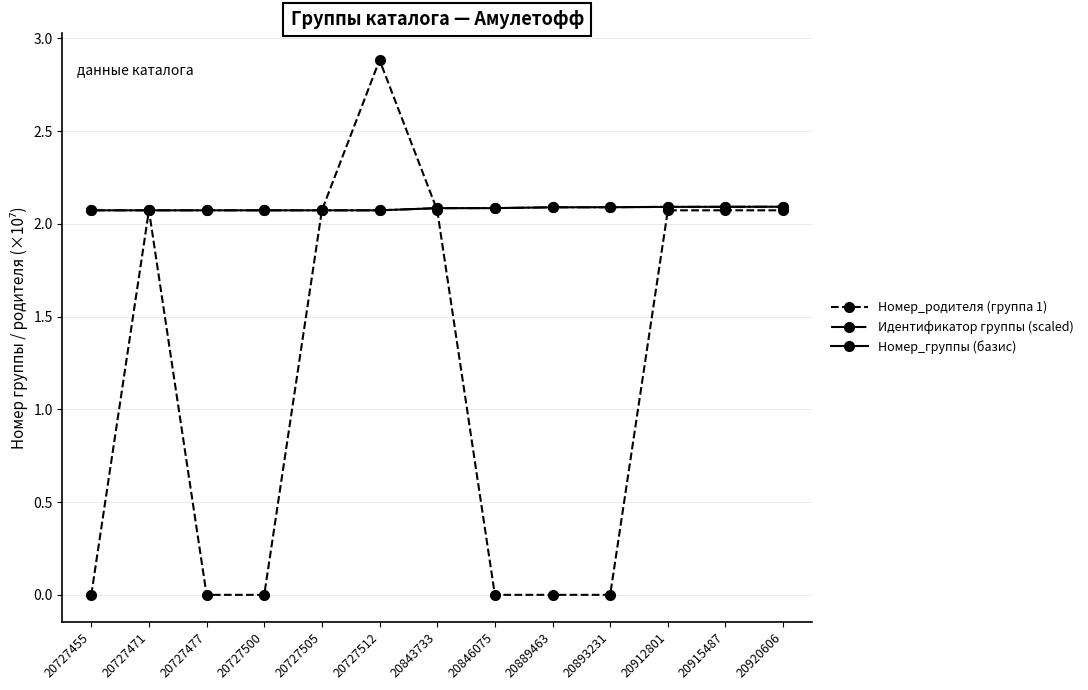

Is the value of Номер_группы (базис) at 20727477 greater than the value of Идентификатор группы (scaled) at 20727505?

No